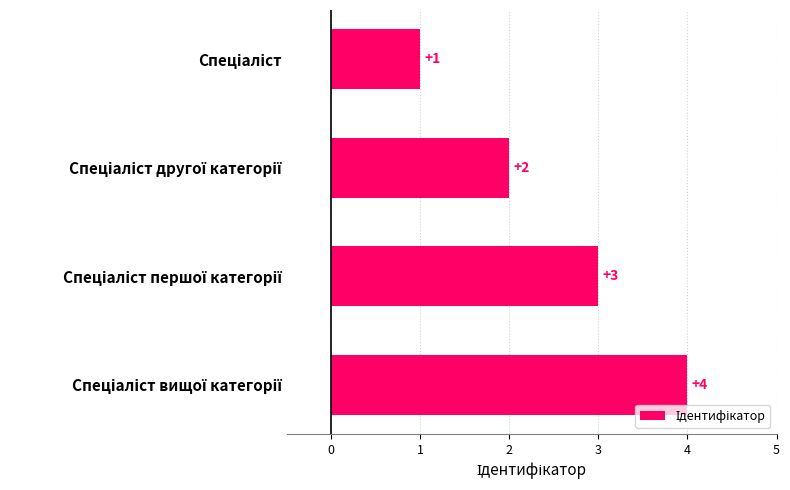

What is the greatest value displayed?

4